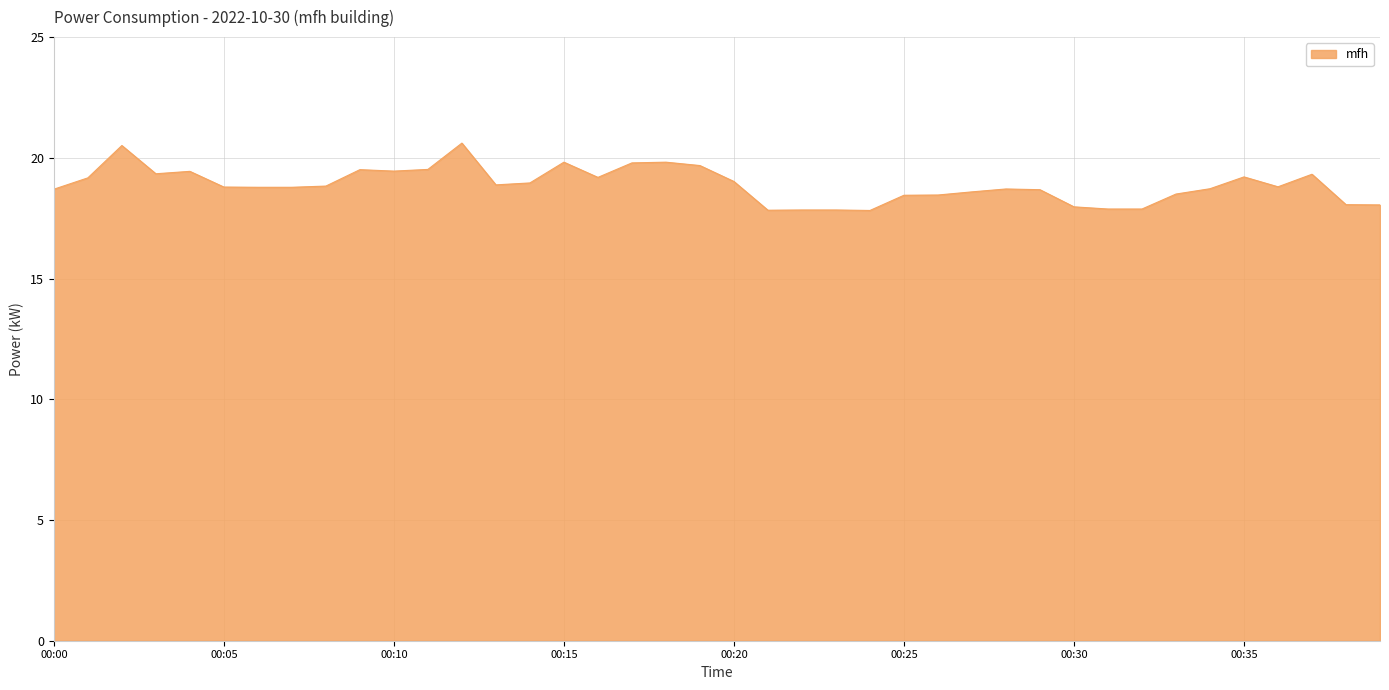

What is the minimum value shown in the chart?

17.8